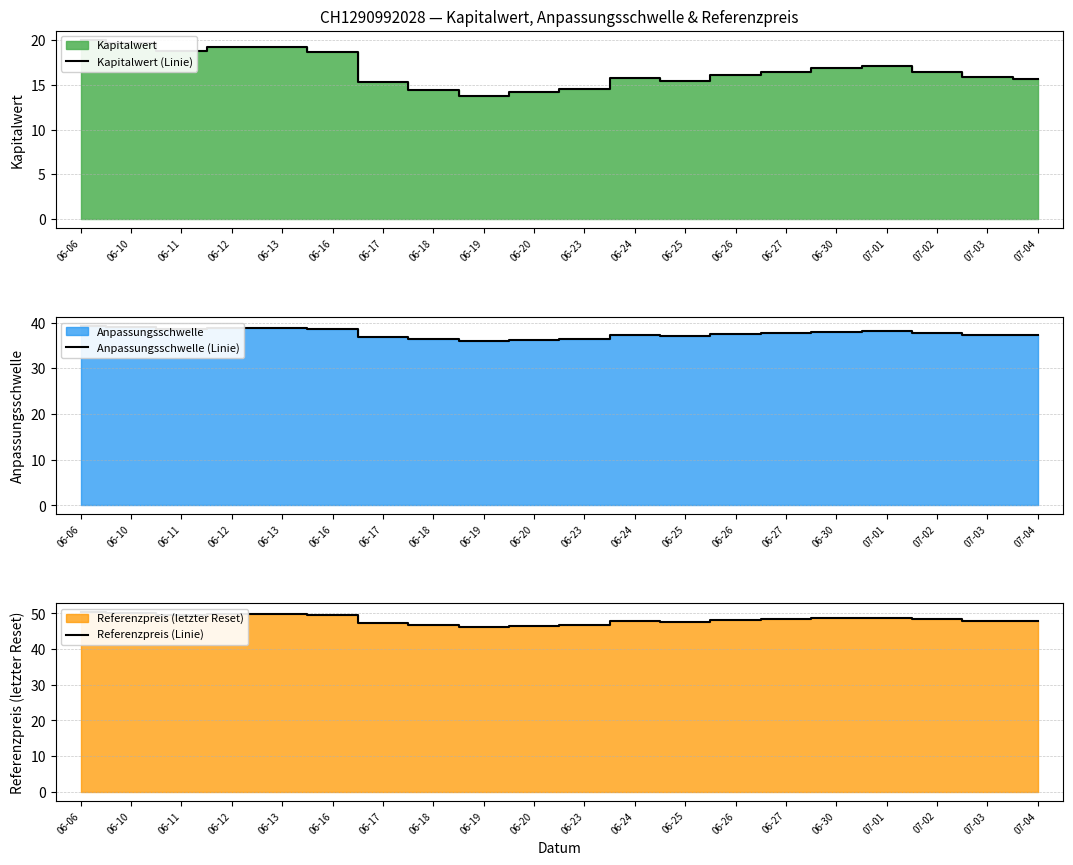

True or false: Anpassungsschwelle (Linie) and Kapitalwert (Linie) cross at least once.

False